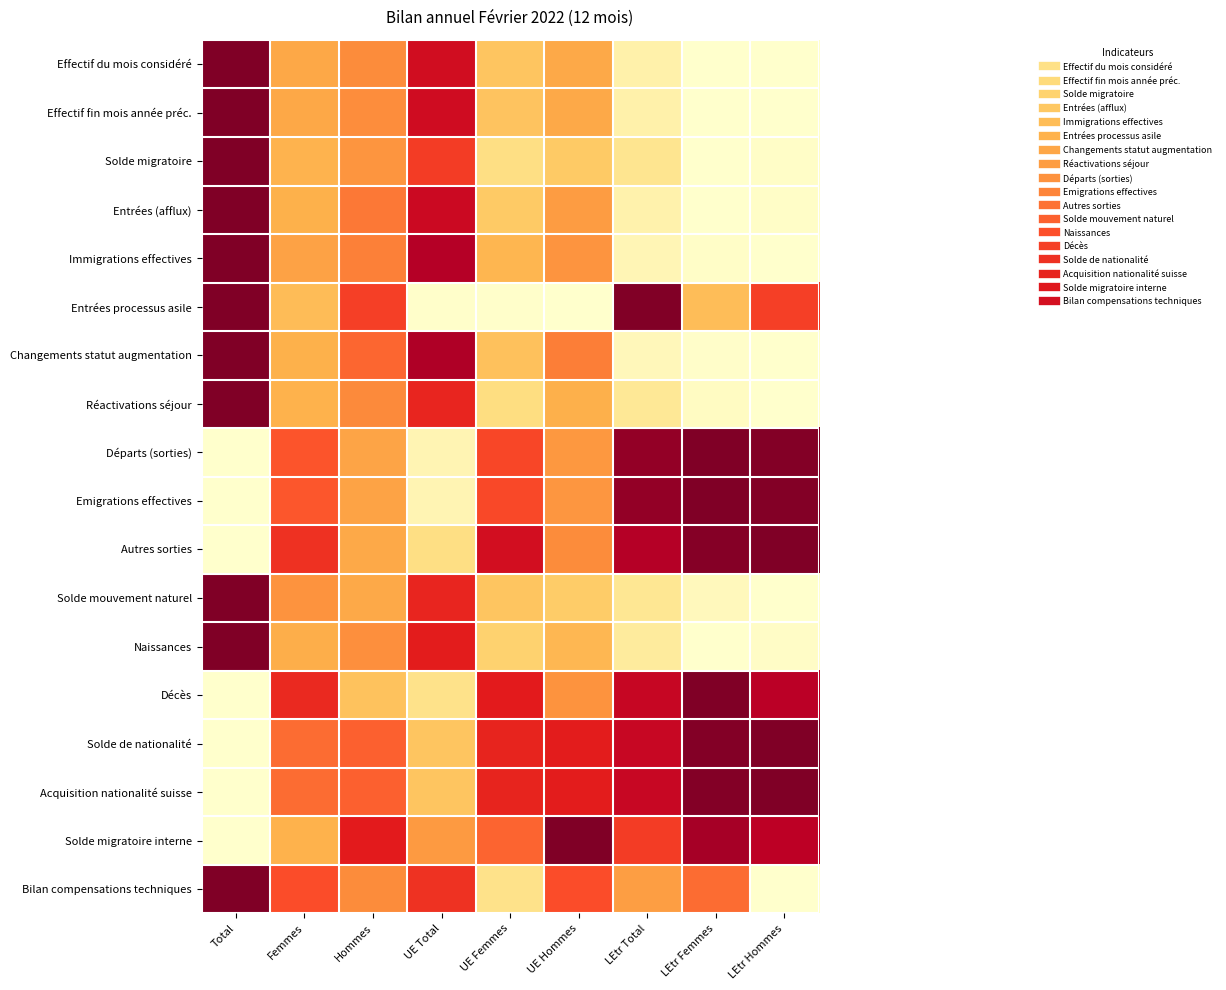

At which category does the chart reach its peak across all series?

Total